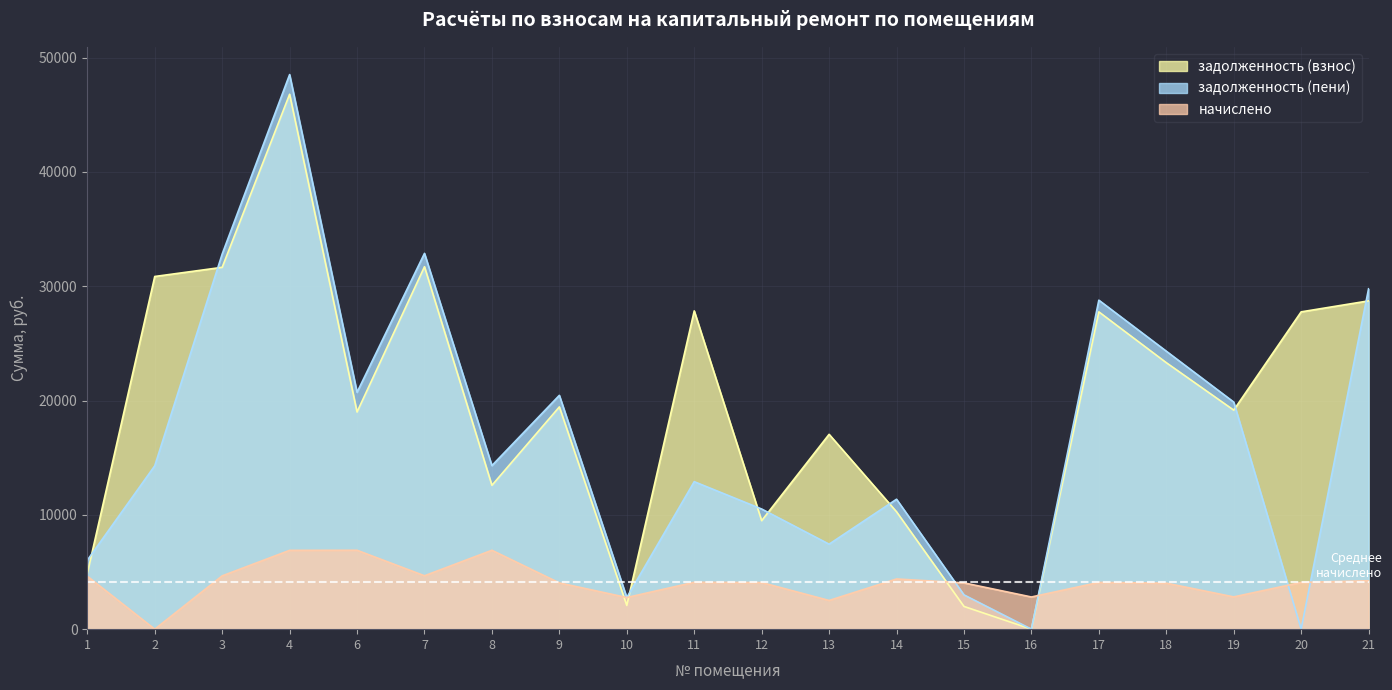

True or false: задолженность (пени) and начислено intersect in this chart.

True